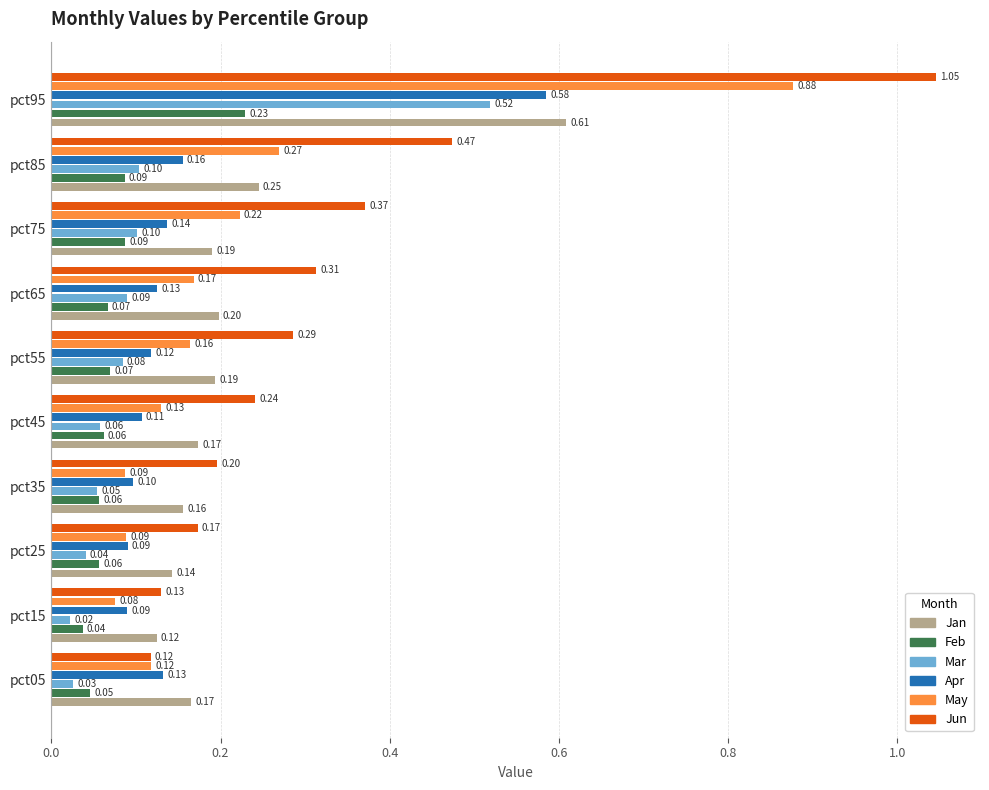

Rank the series by their maximum value, from lowest to highest.

Feb, Mar, Apr, Jan, May, Jun